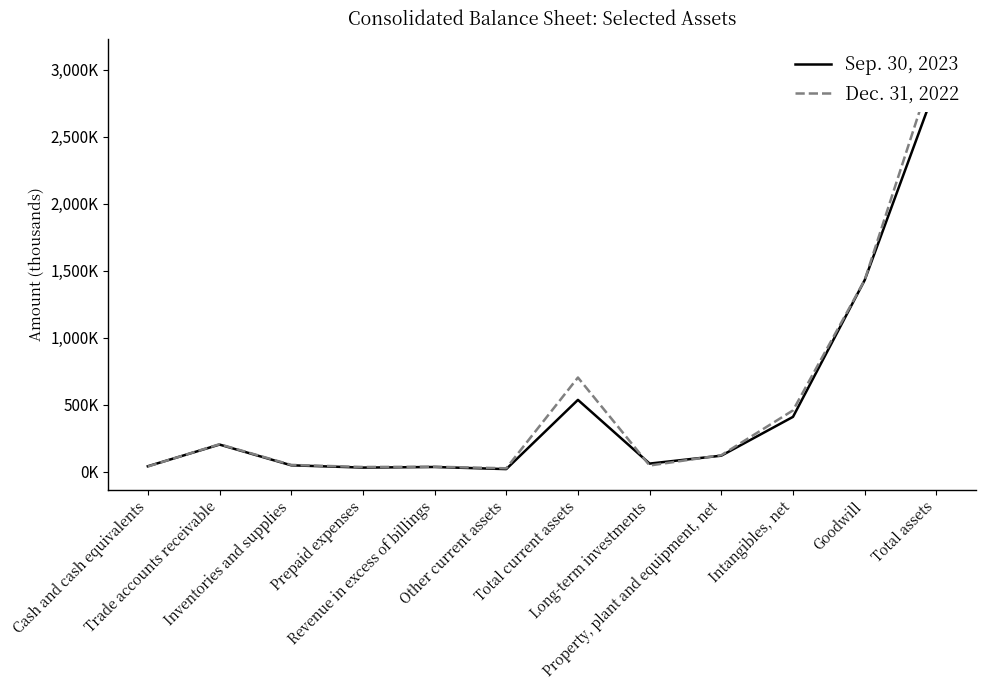

Does the chart have visible grid lines?

No